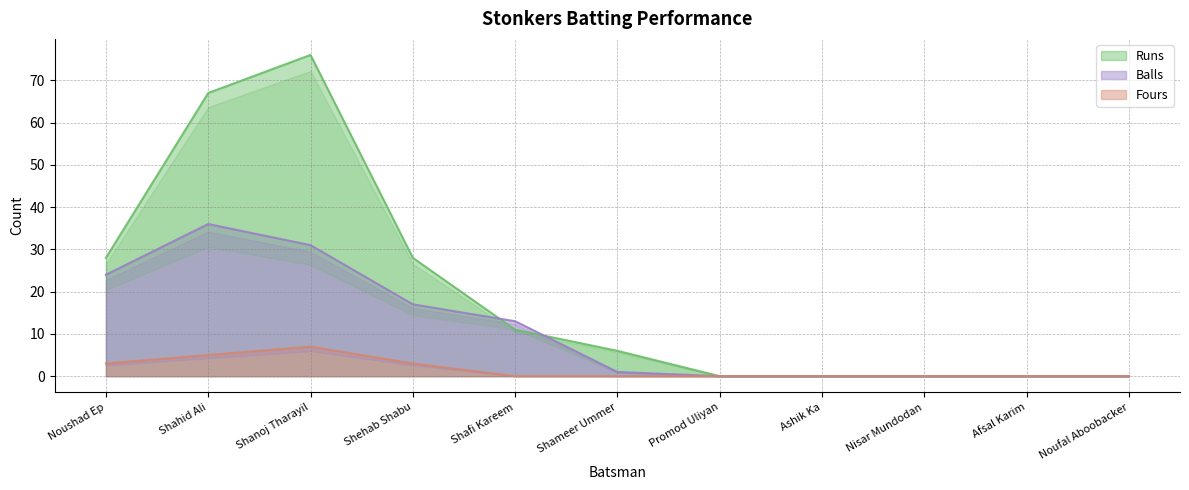

What are all the series names shown in the legend?

Runs, Balls, Fours